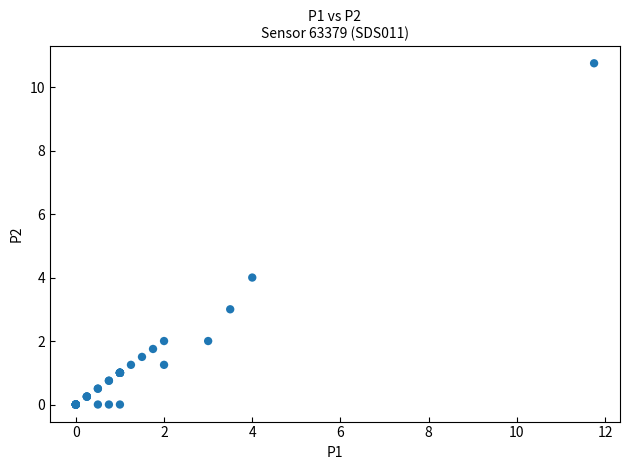

What Y value in the scatter plot is closest to 5?

4.0